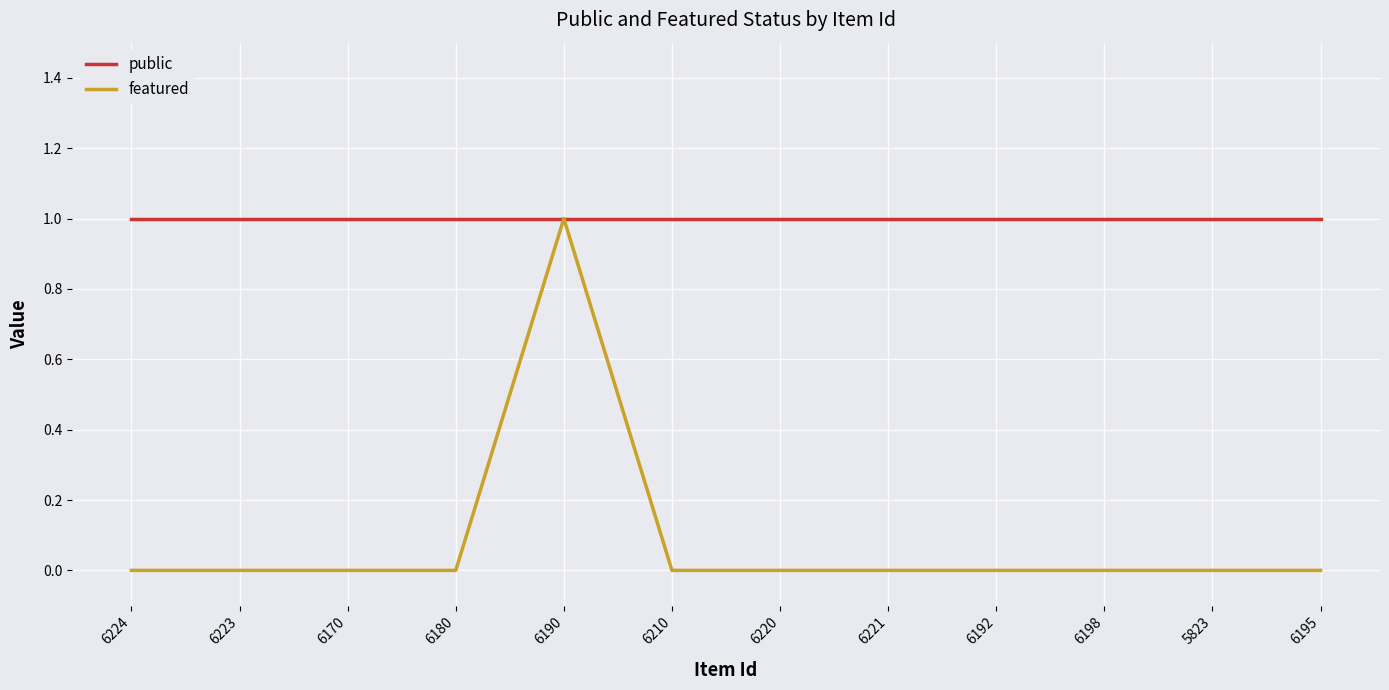

At 6210, list the series in order from largest to smallest.

public, featured